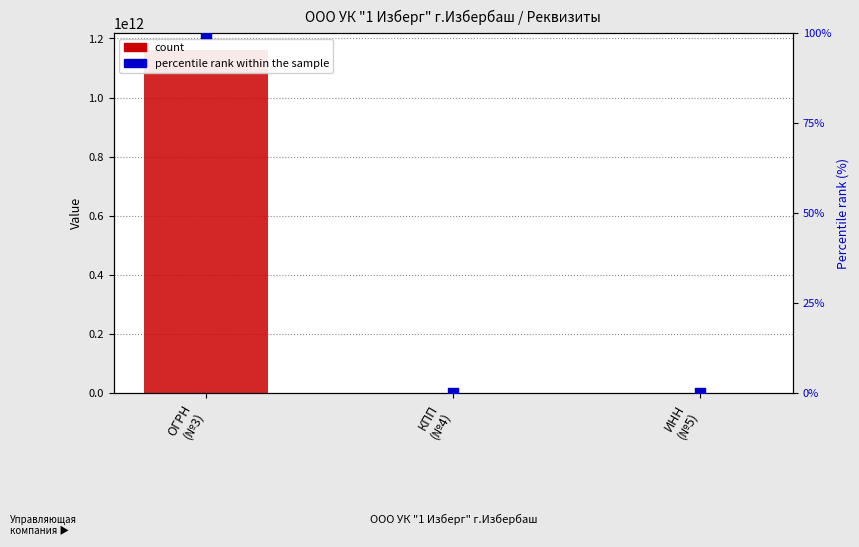

What are all the series names shown in the legend?

count, percentile rank within the sample